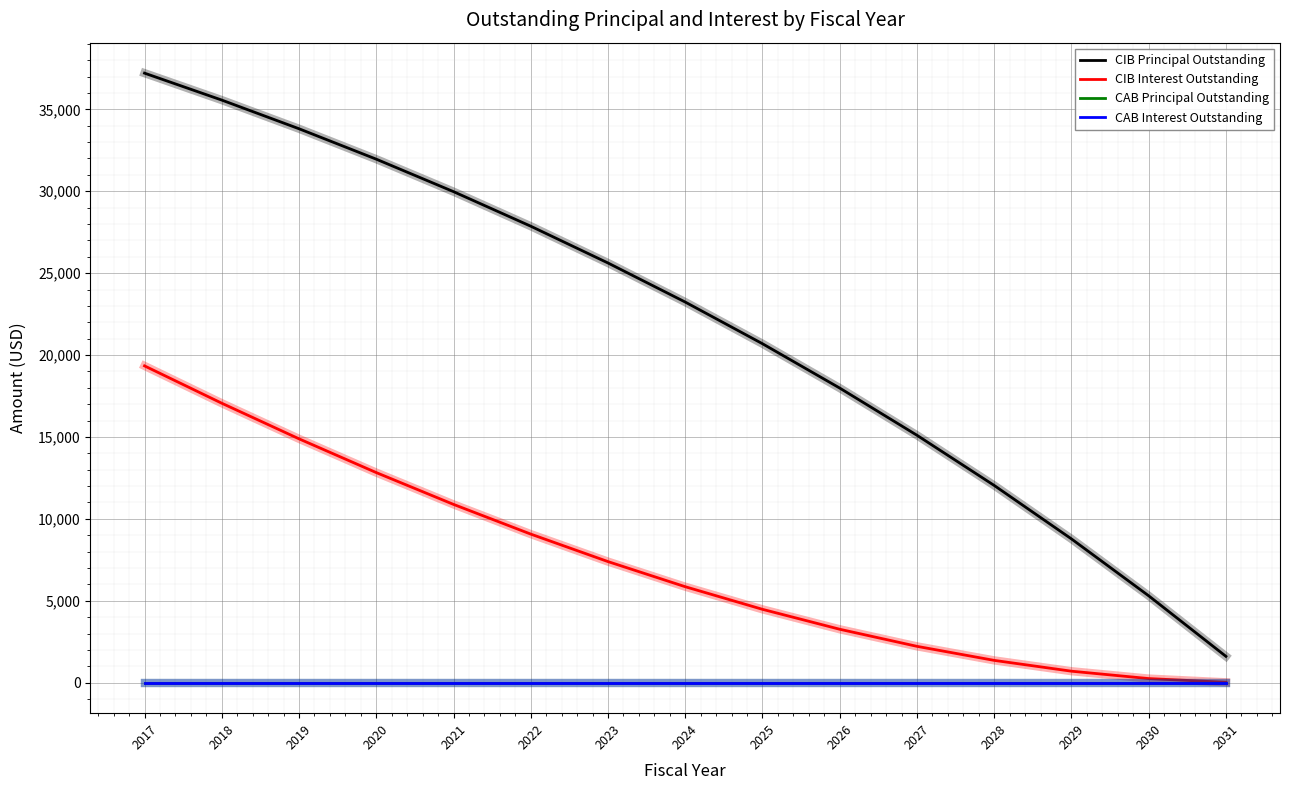

What is the difference between the highest and lowest values at 2026?

17984.6